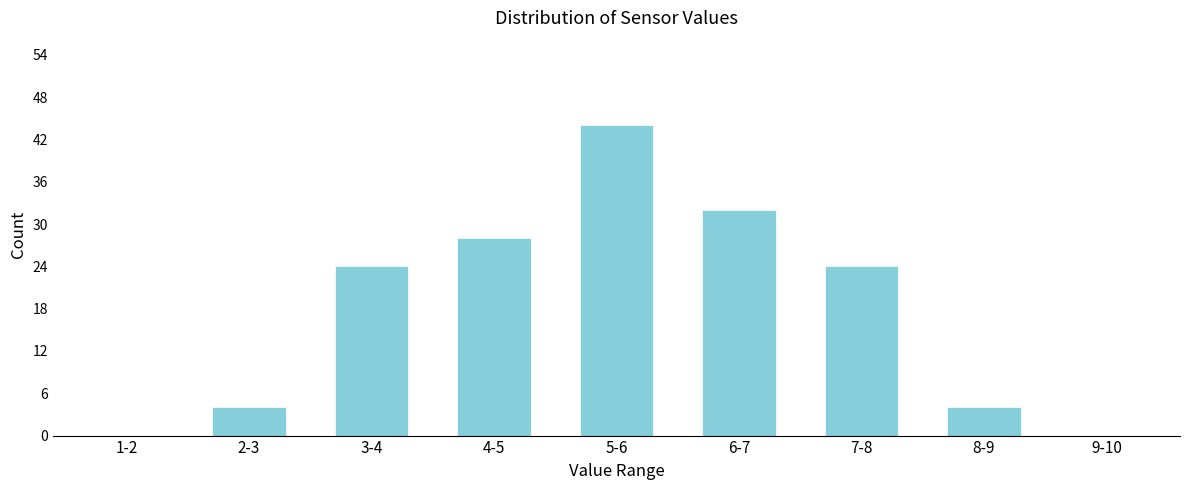

Reading left to right, extract all data points from this chart.

1-2=0	2-3=4	3-4=24	4-5=28	5-6=44	6-7=32	7-8=24	8-9=4	9-10=0